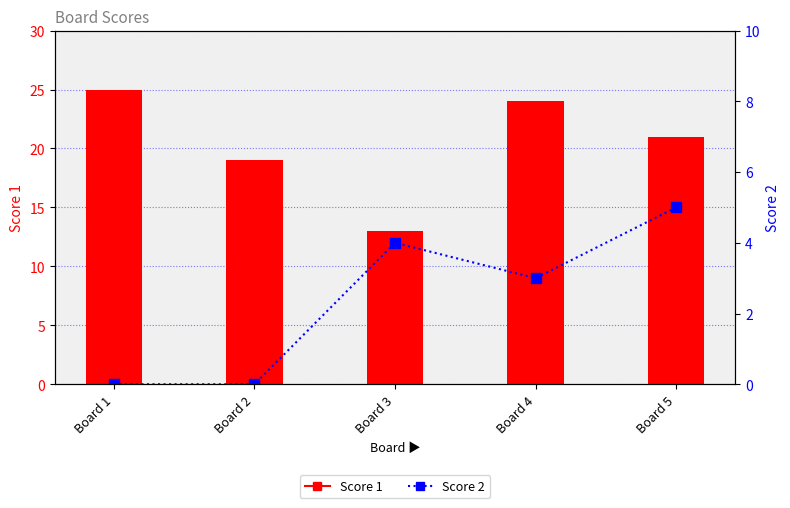

Is the value of Score 1 at Board 3 greater than the value of Score 2 at Board 5?

Yes